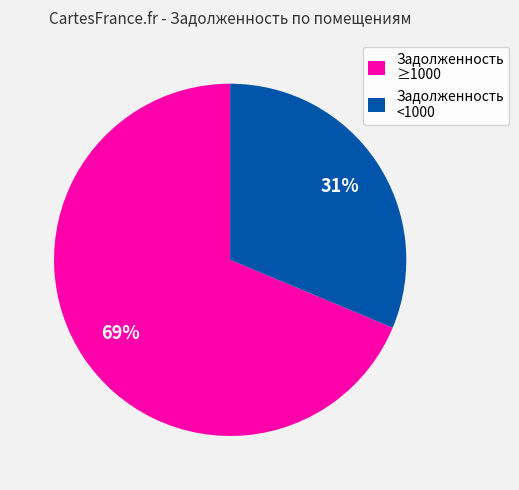

To the nearest percent, what is the average slice percentage?

50%